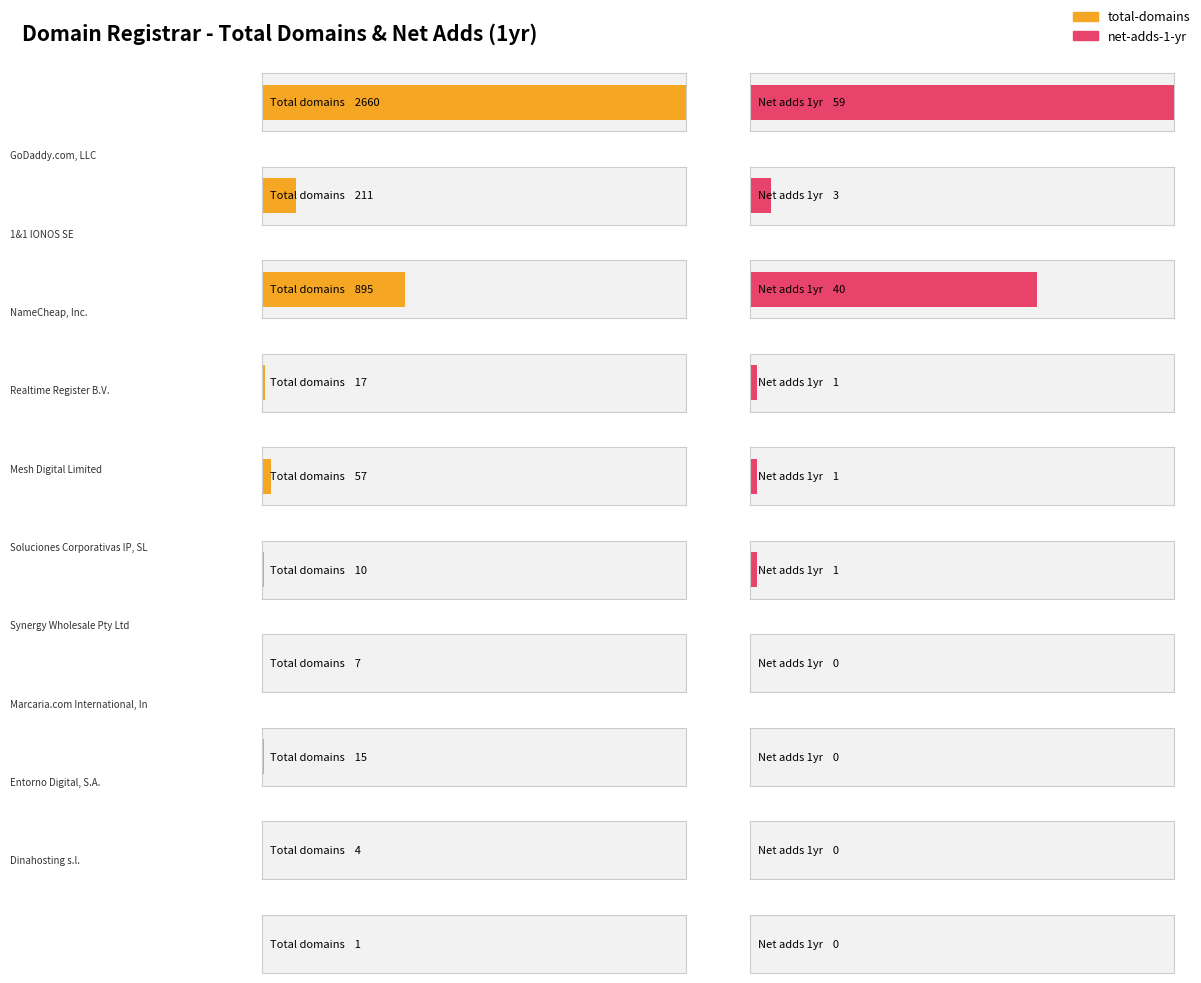

How many positive values does the net-adds-1-yr series have?

6